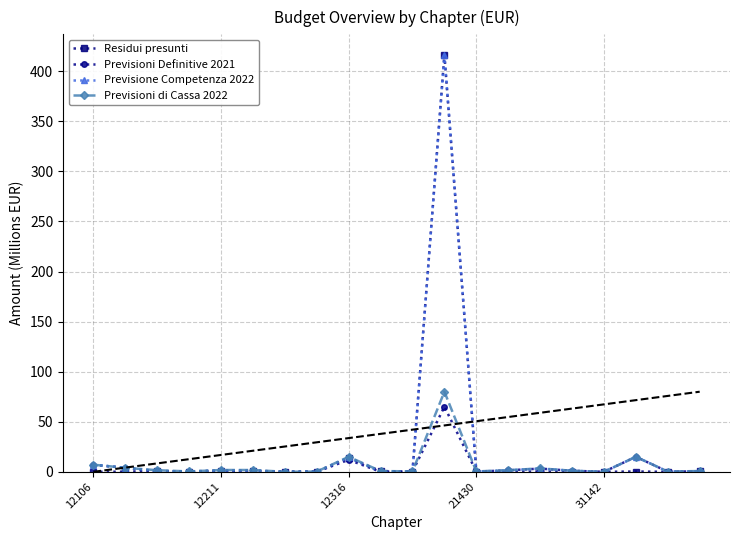

How many categories are shown in the chart?

20